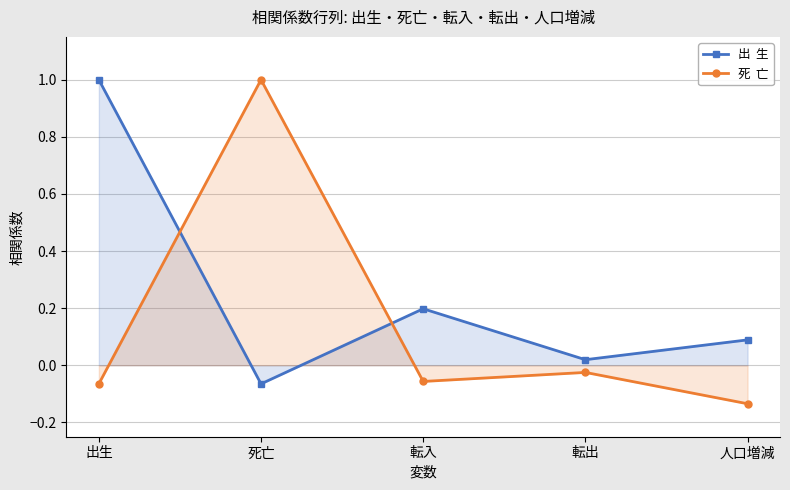

What is the label of the 1st point from the right?

人口増減